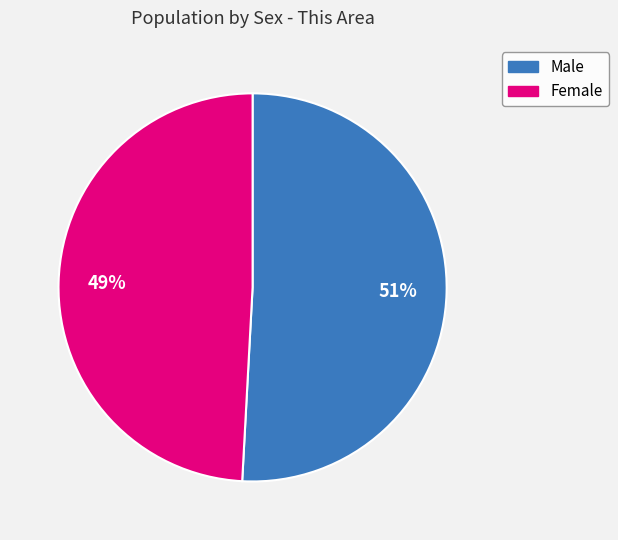

Which has a higher value, Female or Male?

Male